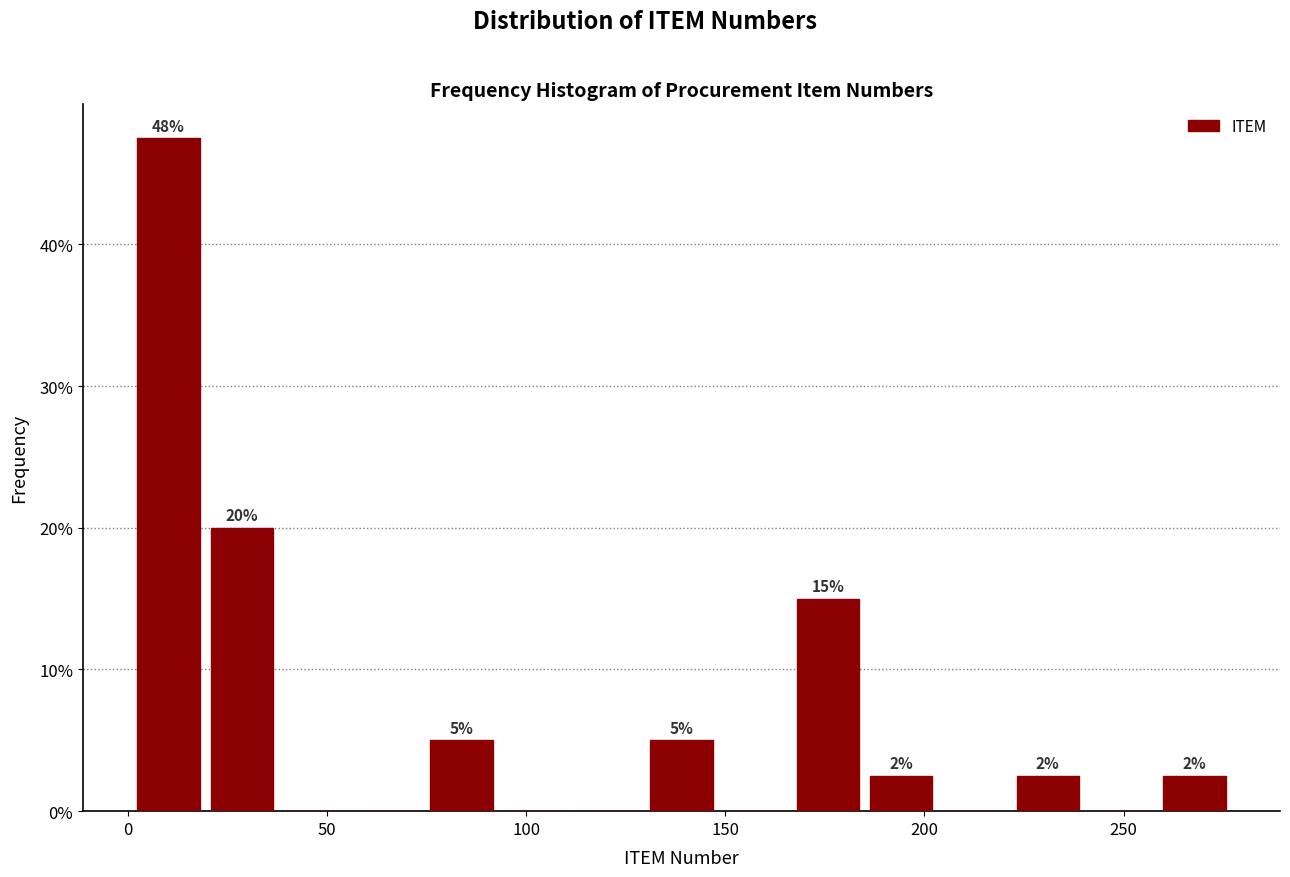

Read against the x-axis, roughly where is the centre of the tallest bar?

10